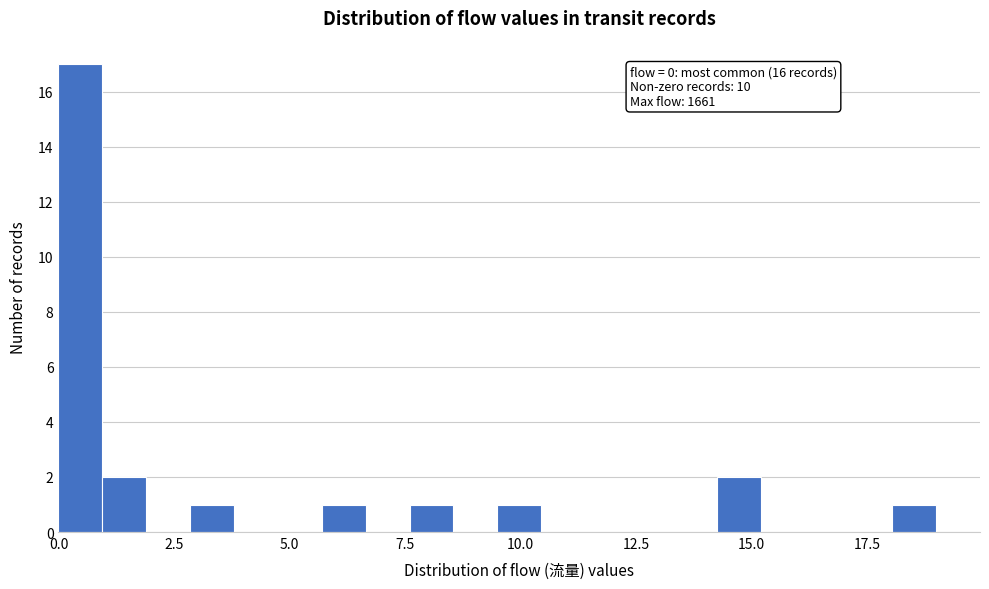

Read against the x-axis, roughly where is the centre of the tallest bar?

0.5